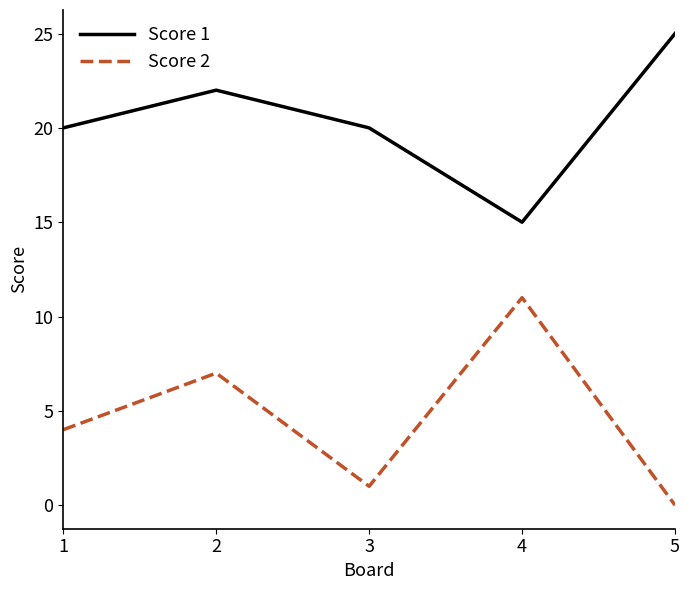

The Score 1 series shows 11 at 3. True or false?

False